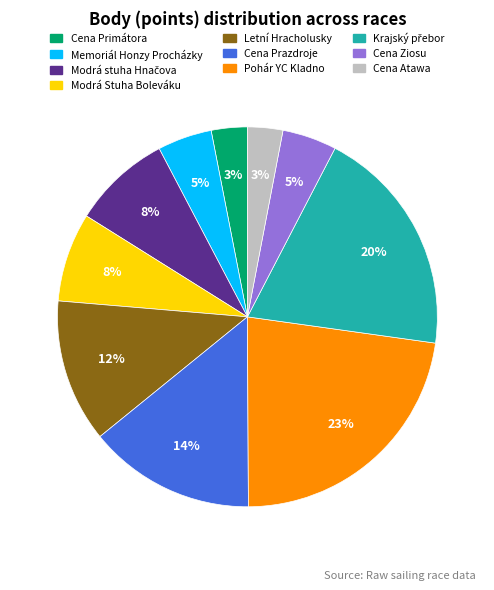

Is it true that Cena Atawa is 3% of the pie?

True